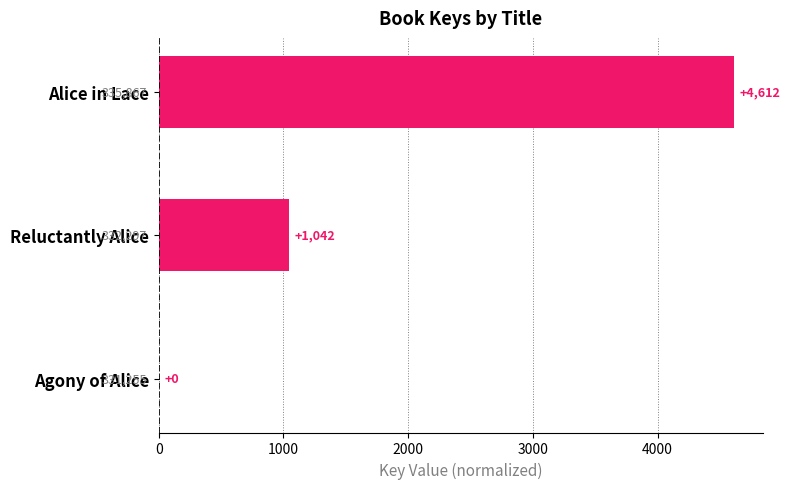

Are the bars horizontal?

Yes